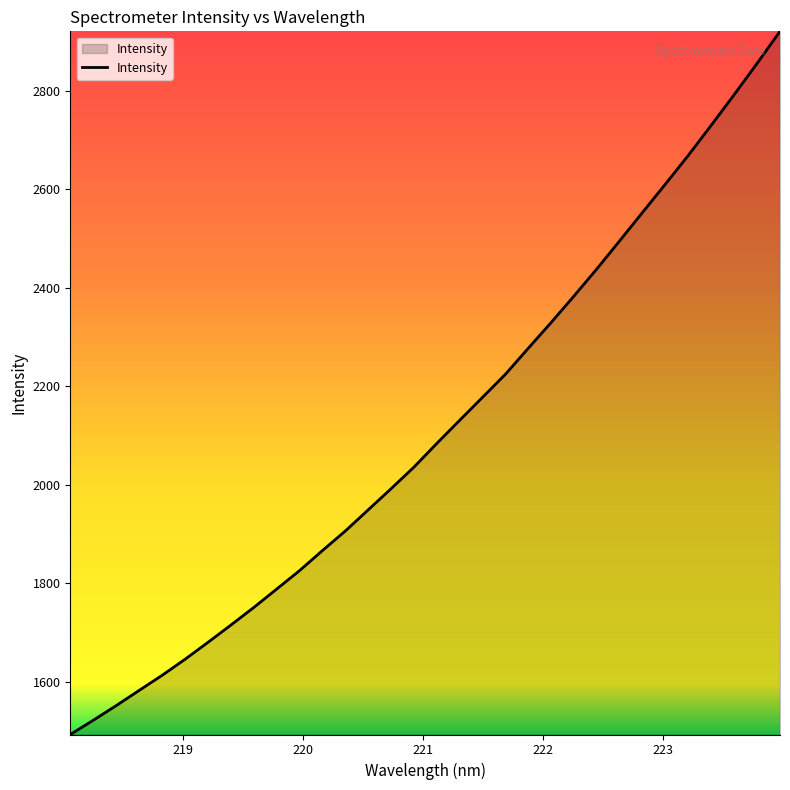

How many distinct data groups are displayed?

1